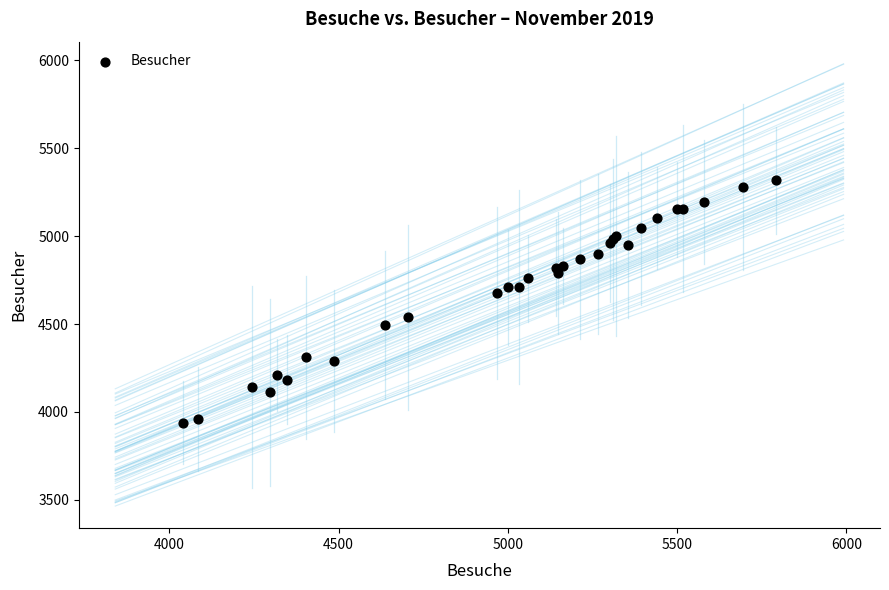

What Y value in the scatter plot is closest to 4627?

4676